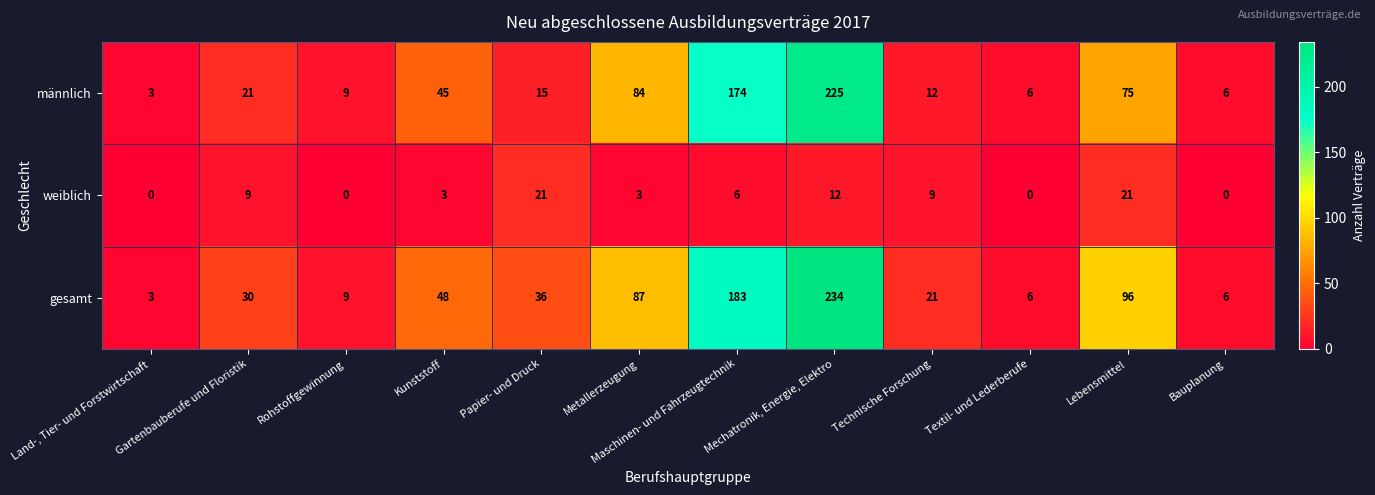

What is the sum of all weiblich values?

84